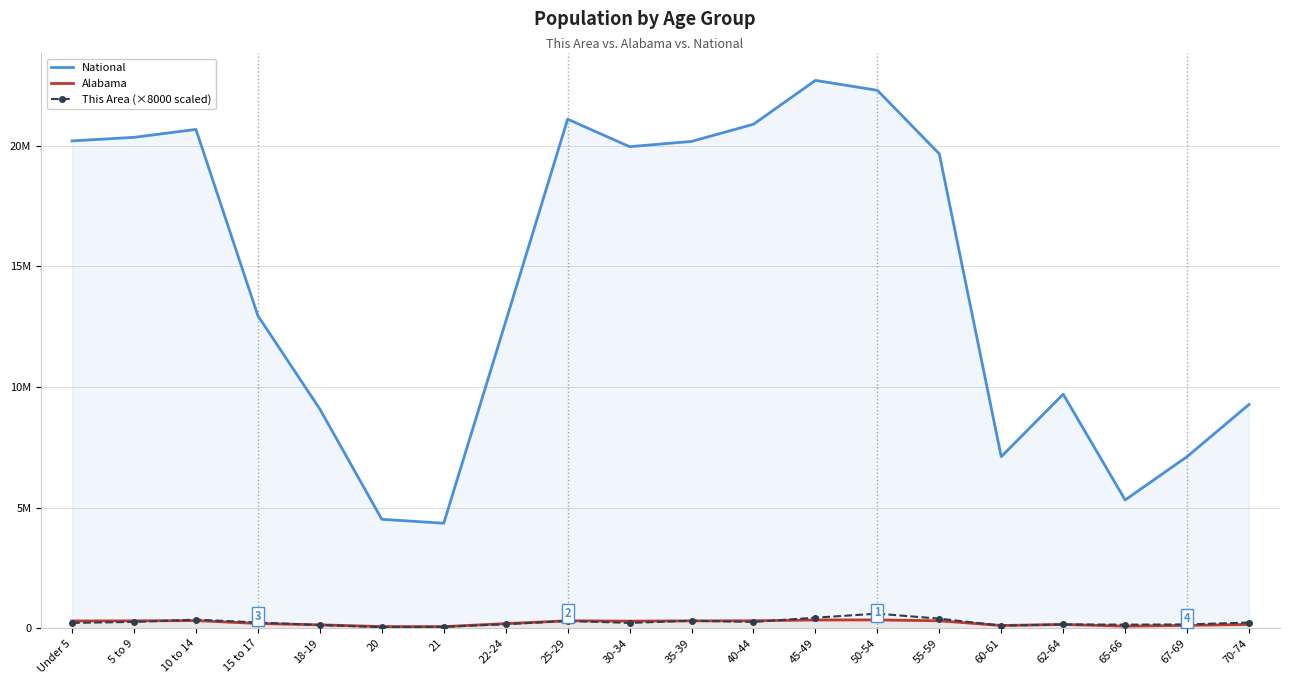

What is the spread (max minus min) of values at 30-34?

19738099